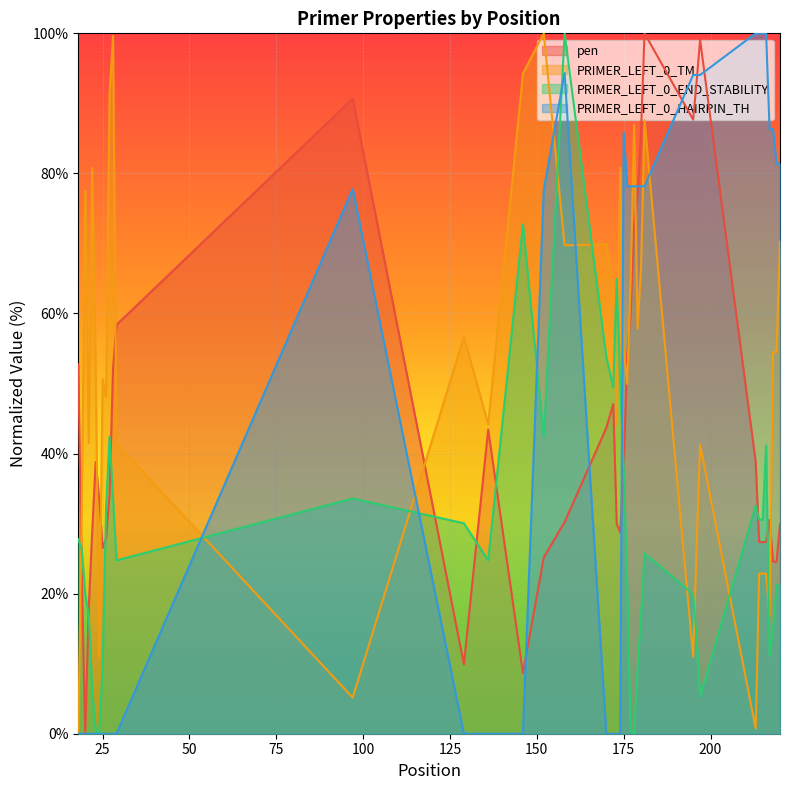

How many interior local peaks does the PRIMER_LEFT_0_END_STABILITY series have?

8